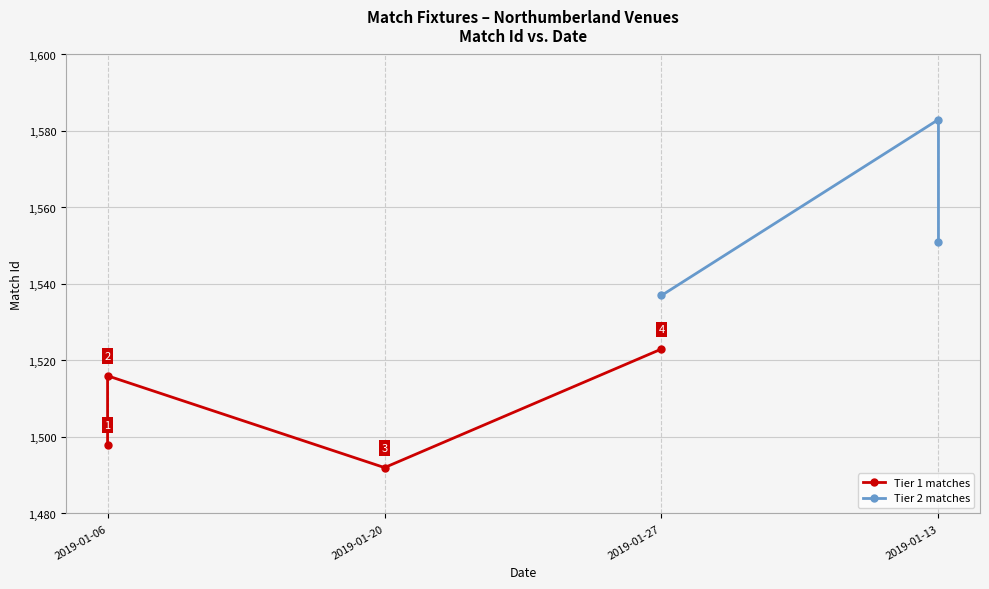

What is the minimum value shown in the chart?

1492